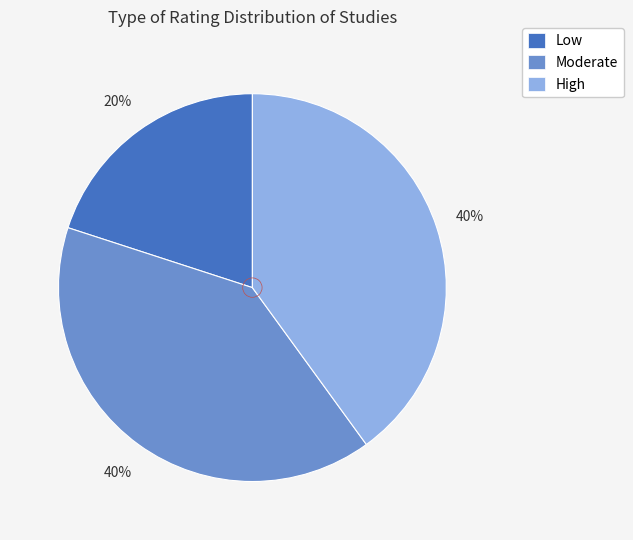

Is there a majority slice in this chart?

No